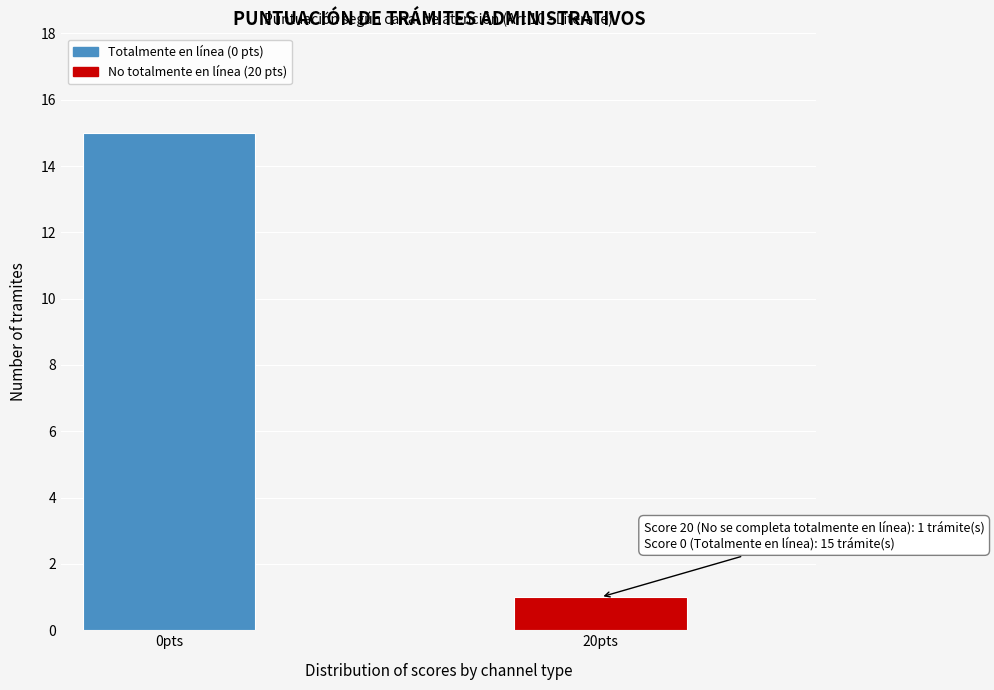

Reading left to right, transcribe all the data shown in this chart.

0pts=15	20pts=1